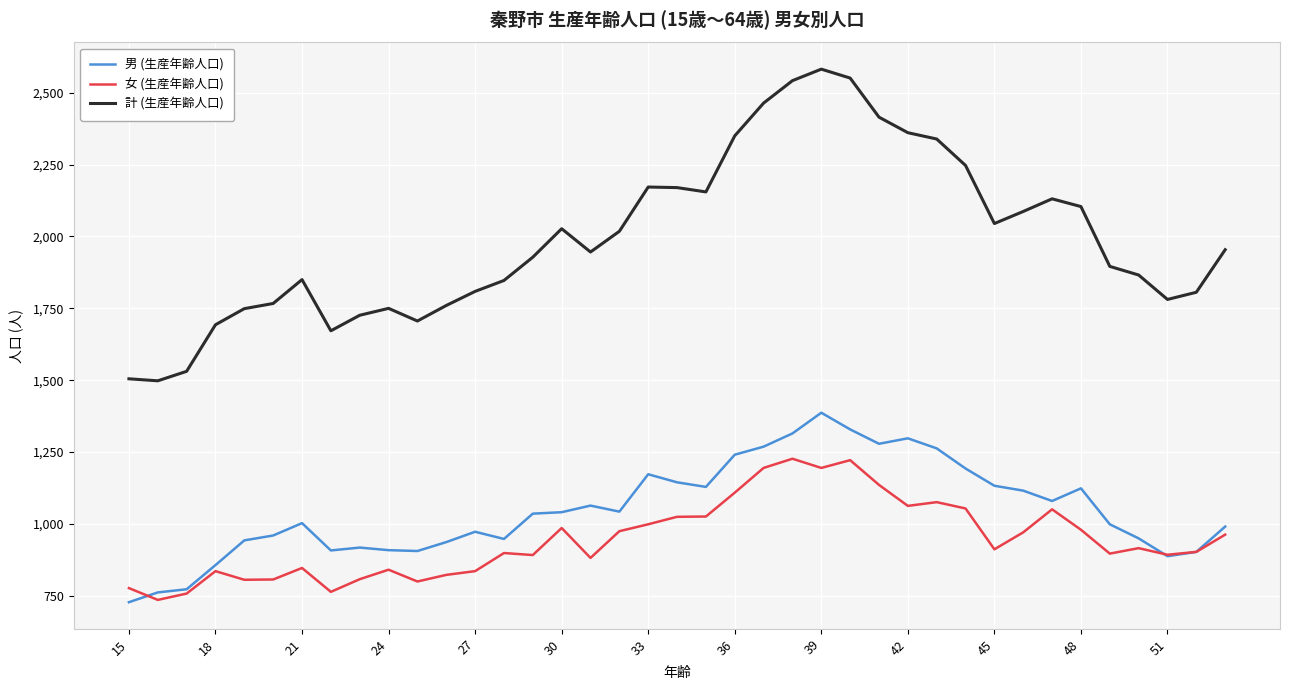

List the series in order of their peak value, highest first.

計 (生産年齢人口), 男 (生産年齢人口), 女 (生産年齢人口)